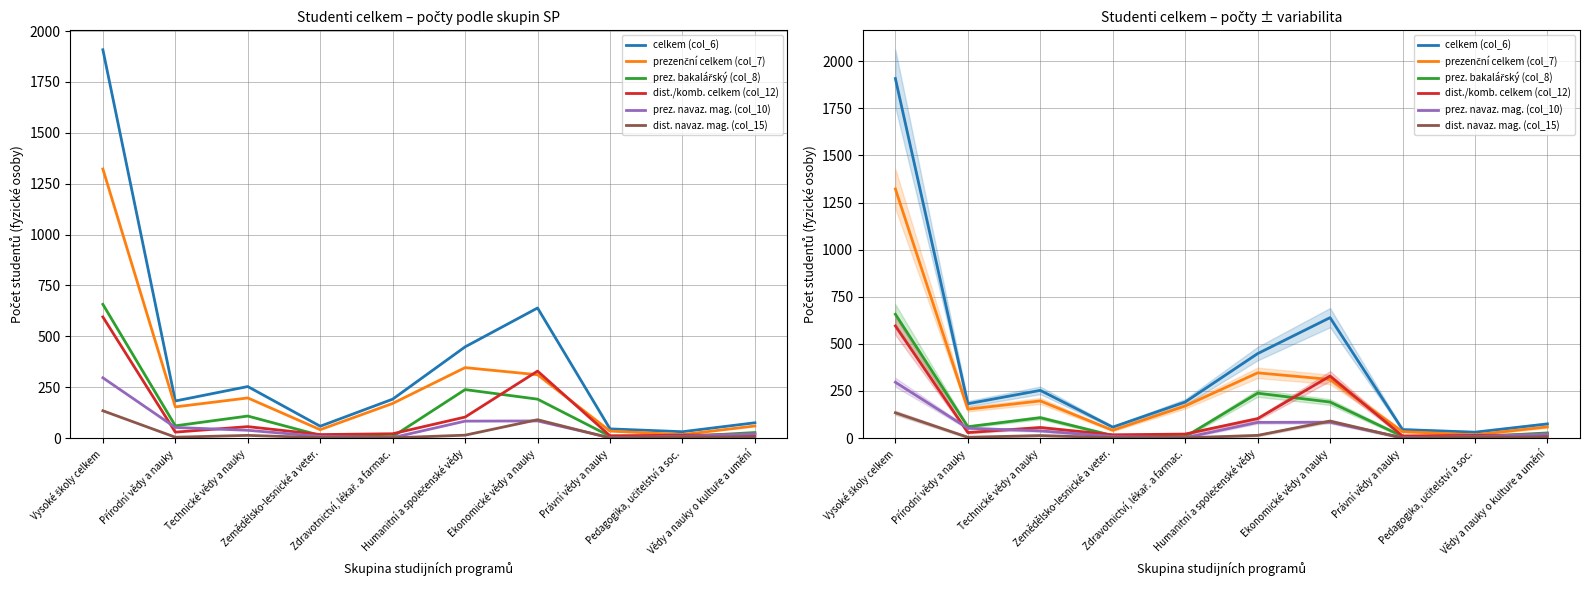

Does the chart have visible grid lines?

Yes